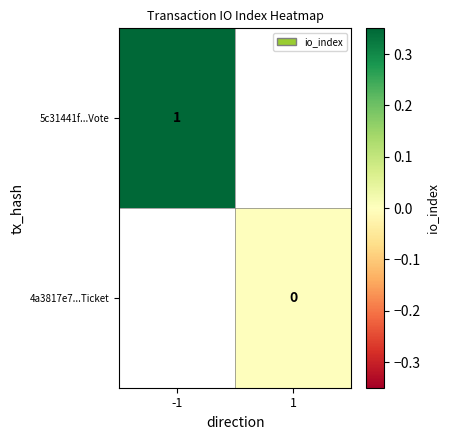

Which has a higher value, 1 or -1?

-1